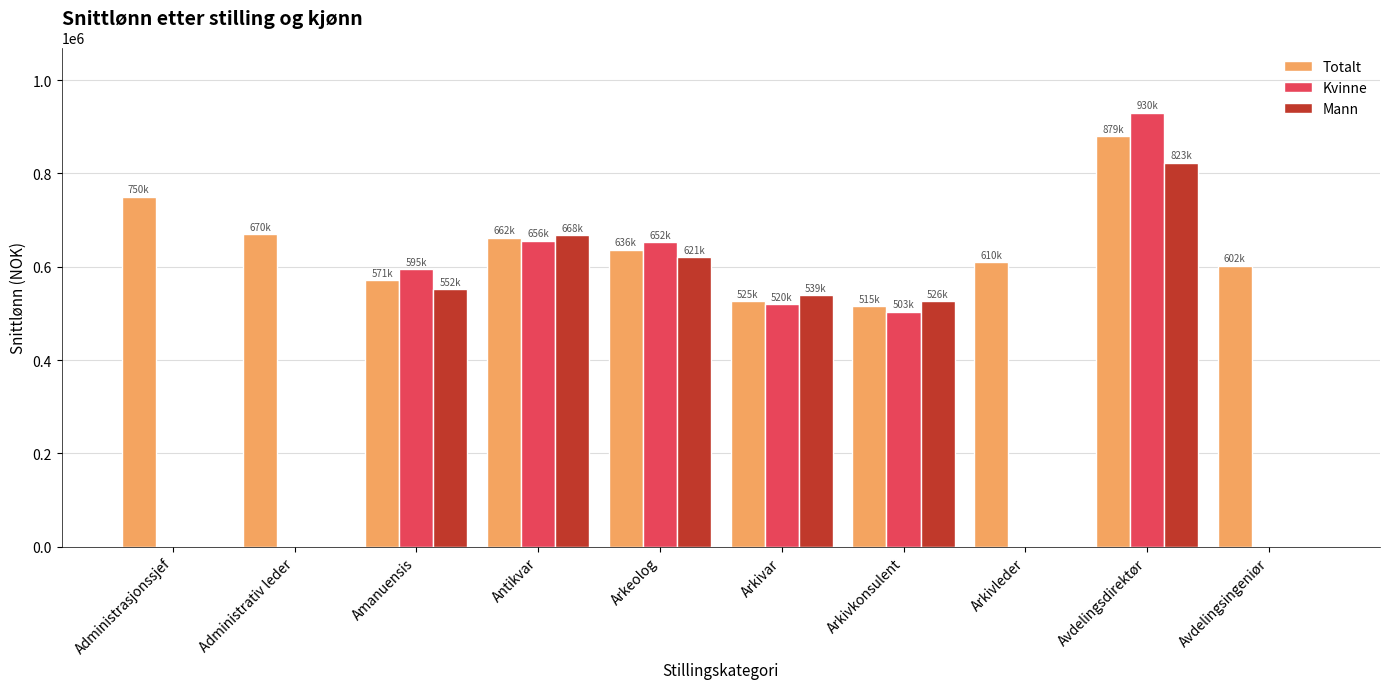

What is the total value across all series at Arkivkonsulent?

1544150.0